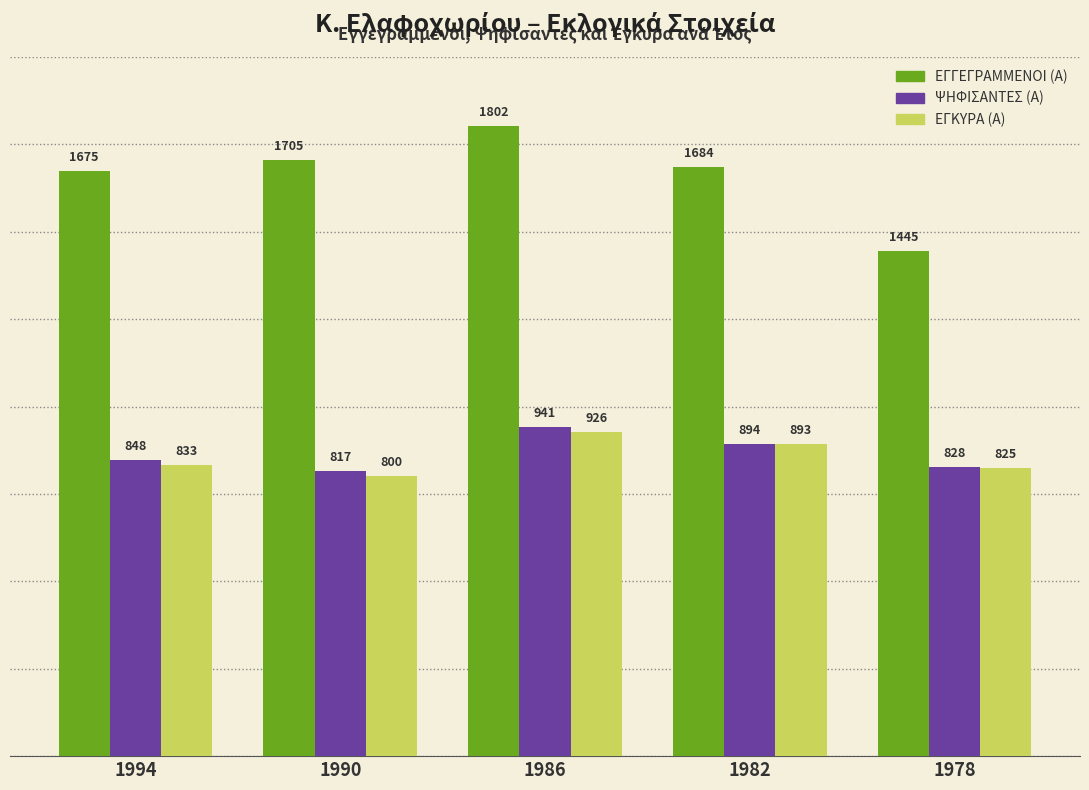

Which series has the largest range (max minus min)?

ΕΓΓΕΓΡΑΜΜΕΝΟΙ (Α)